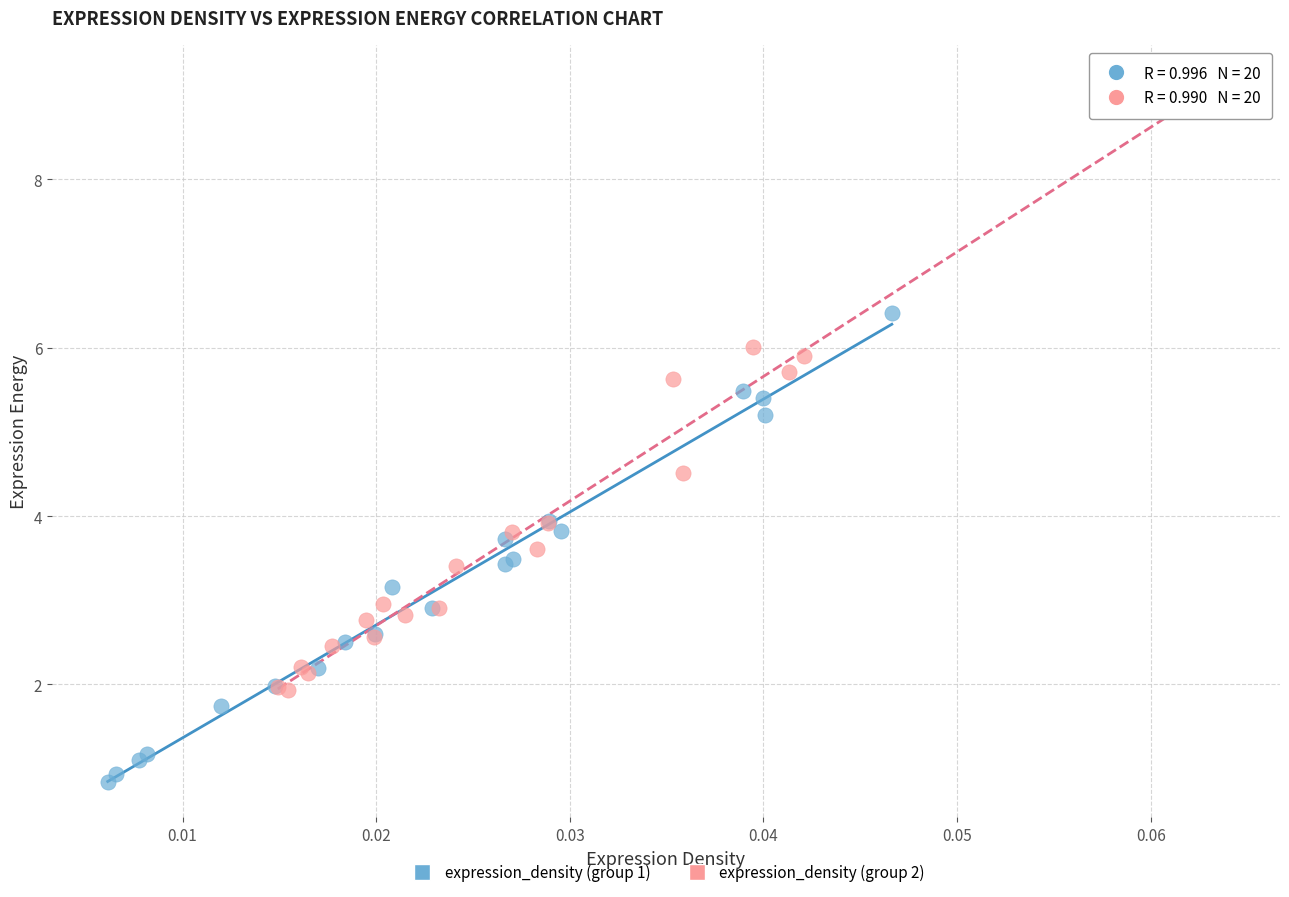

Which series reaches the minimum Y coordinate?

expression_density (group 1)